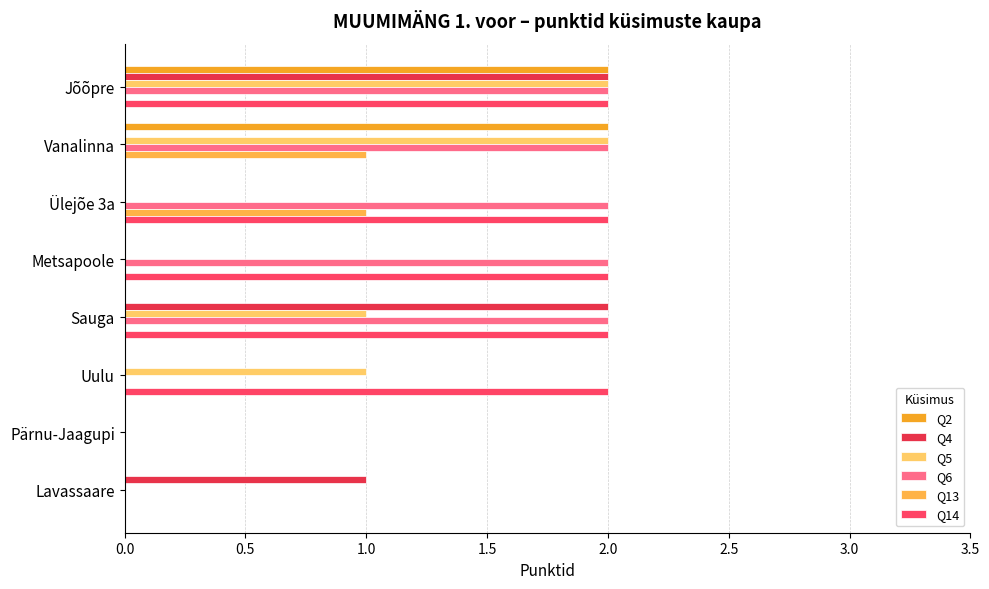

At how many categories does at least one series exceed 1?

6